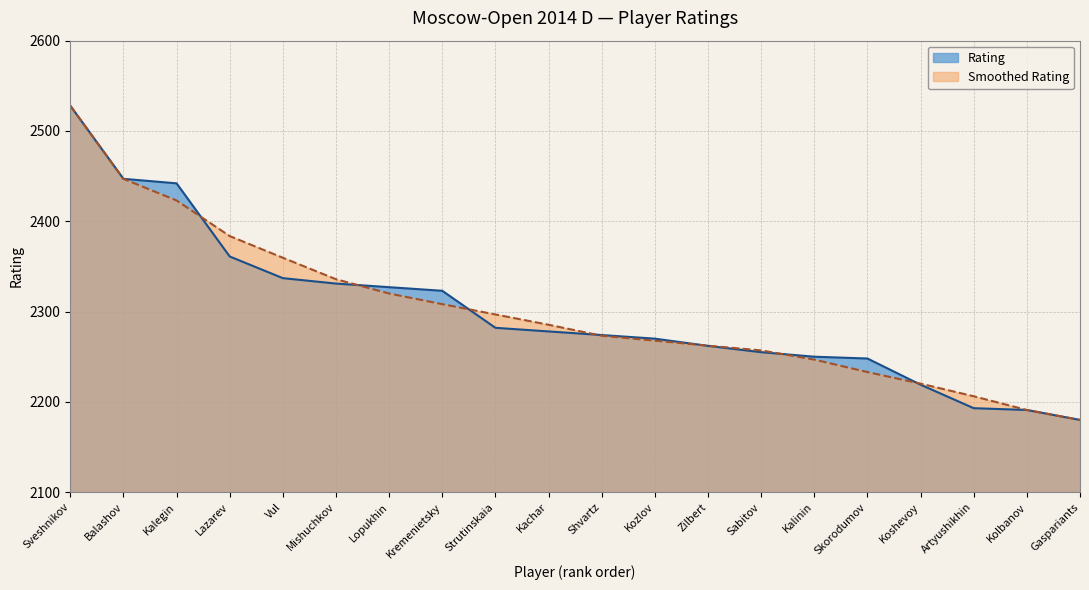

Reading left to right, extract all data points from this chart.

Sveshnikov=2528	Balashov=2447	Kalegin=2442	Lazarev=2361	Vul=2337	Mishuchkov=2331	Lopukhin=2327	Kremenietsky=2323	Strutinskaia=2282	Kachar=2278	Shvartz=2274	Kozlov=2270	Zilbert=2262	Sabitov=2255	Kalinin=2250	Skorodumov=2248	Koshevoy=2219	Artyushikhin=2193	Kolbanov=2191	Gaspariants=2180